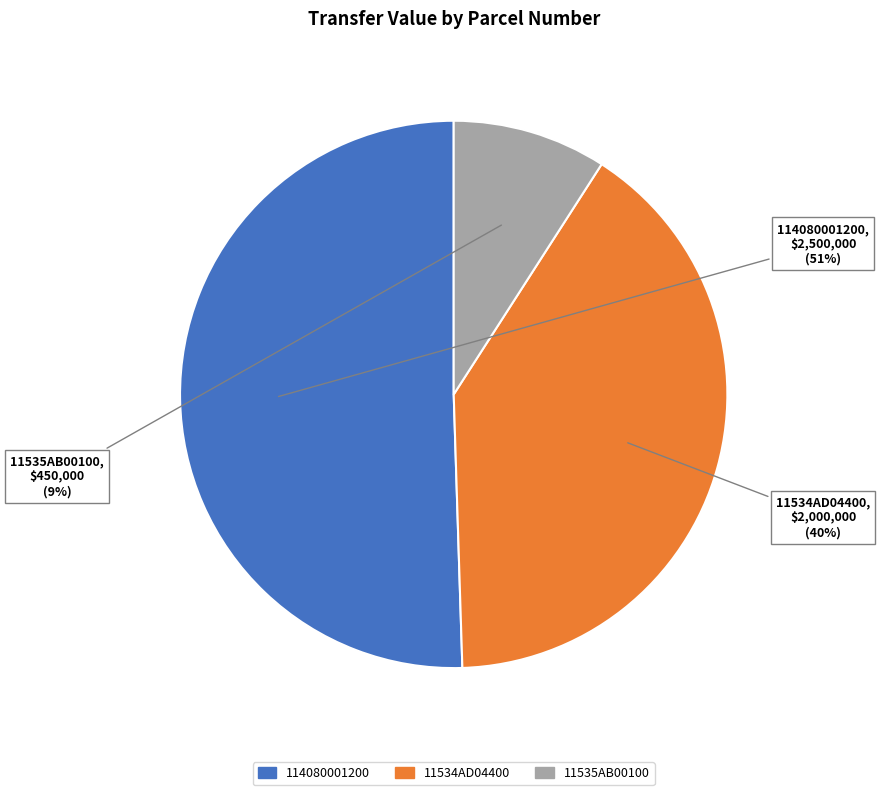

To the nearest percent, what percentage of the pie is 11534AD04400?

40%